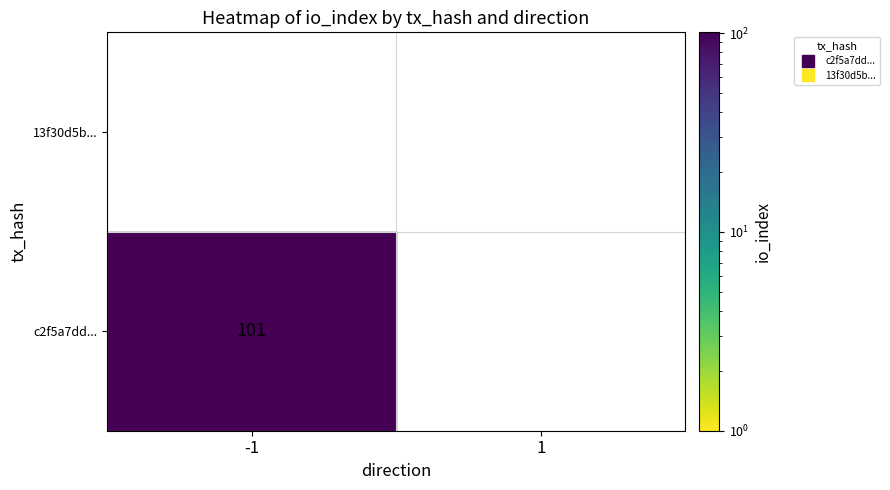

The value of c2f5a7ddf7ce0f015d2aac30de2b9097ae6e36d at 1 is 0. True or false?

True